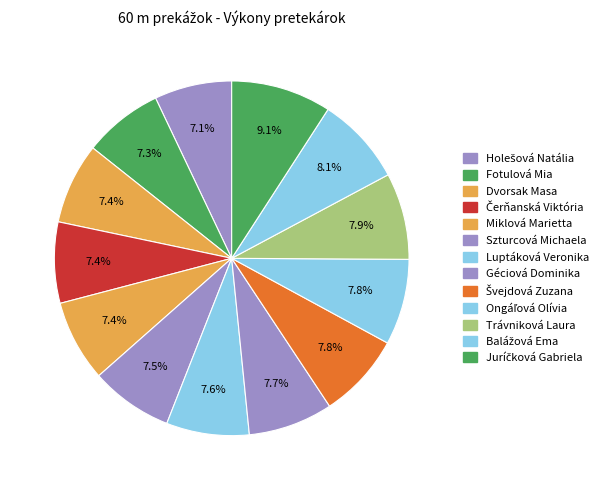

What is the ratio of the value at Luptáková Veronika to the value at Trávniková Laura?

1.0